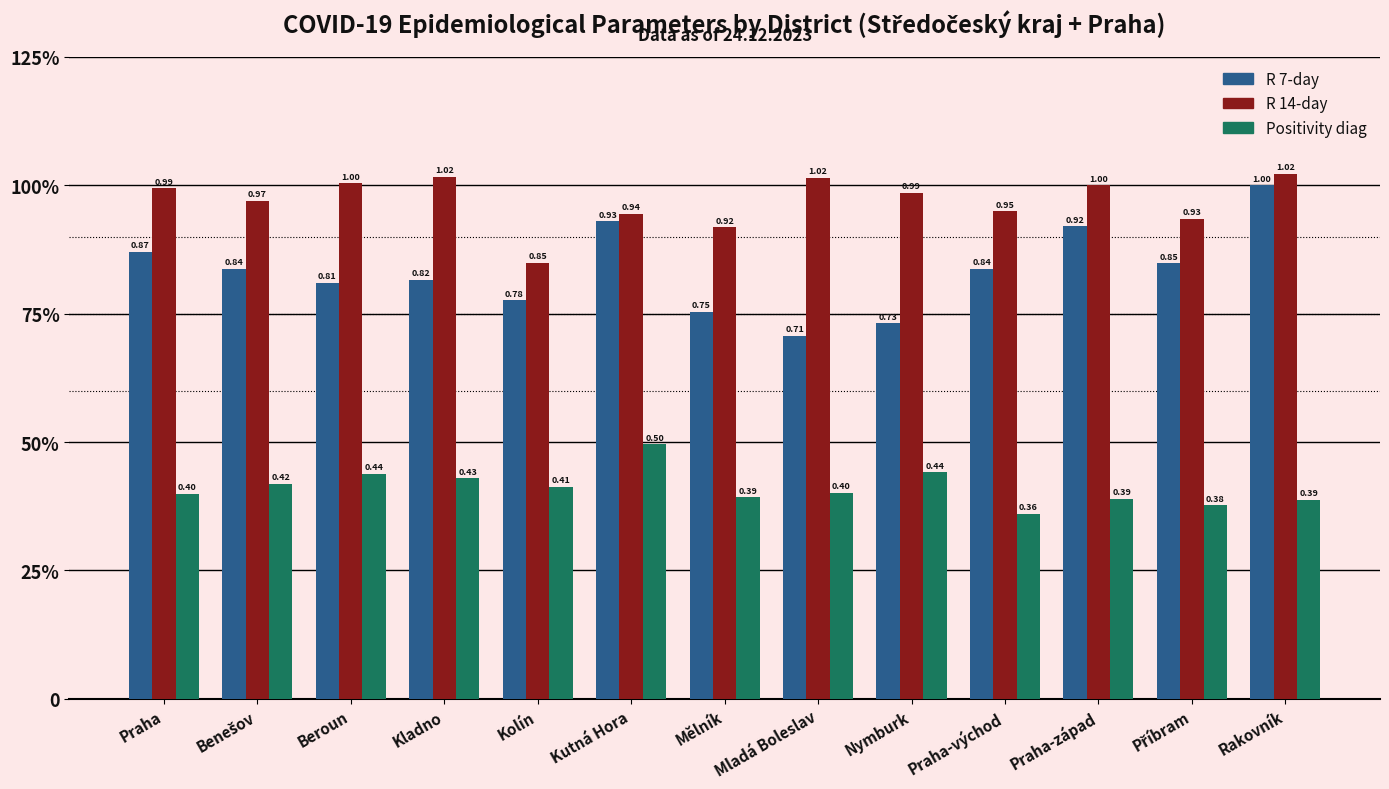

Are the bars grouped side by side (vs. stacked)?

Yes